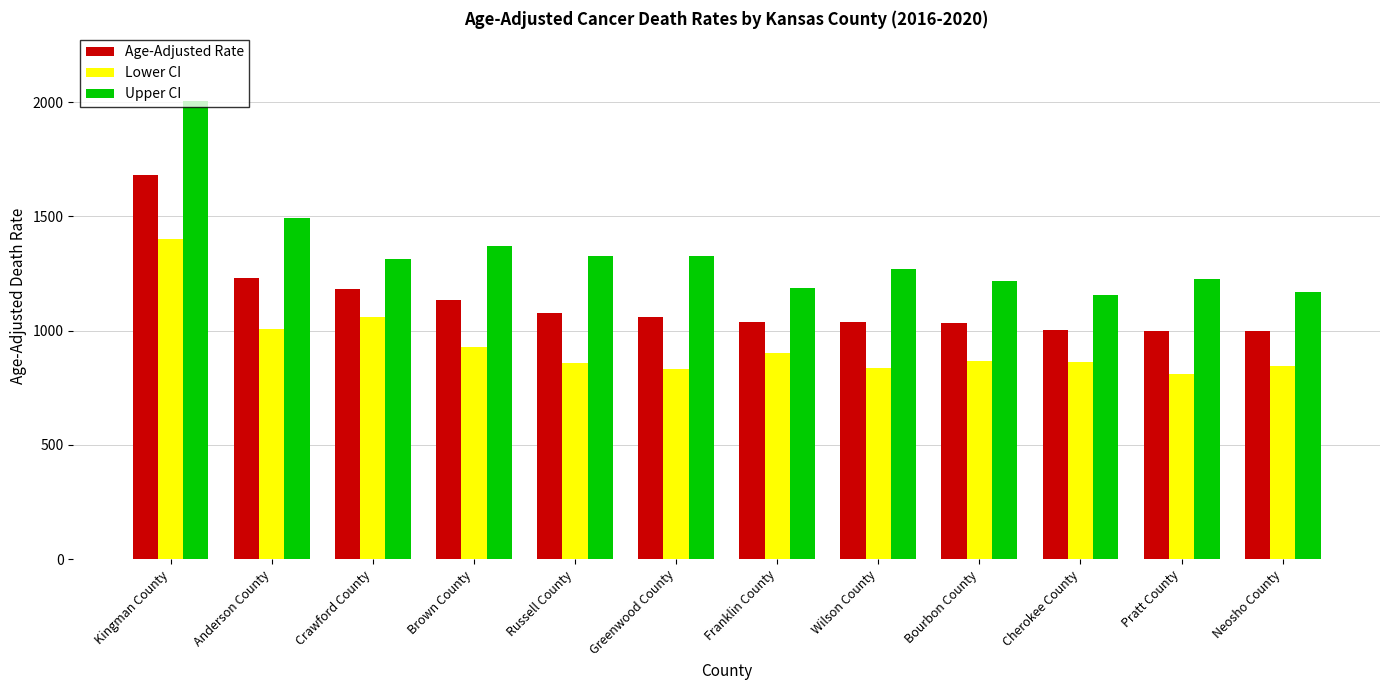

What is the minimum value for Upper CI?

1156.1